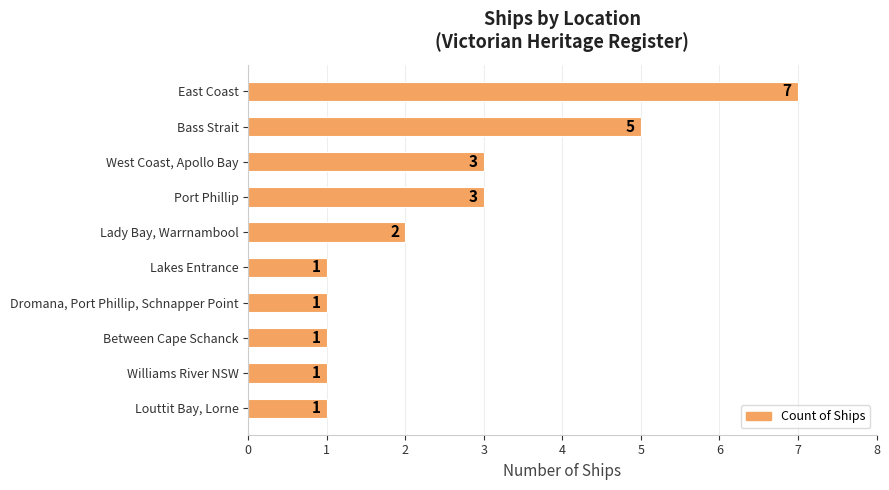

Does the chart contain any negative values?

No